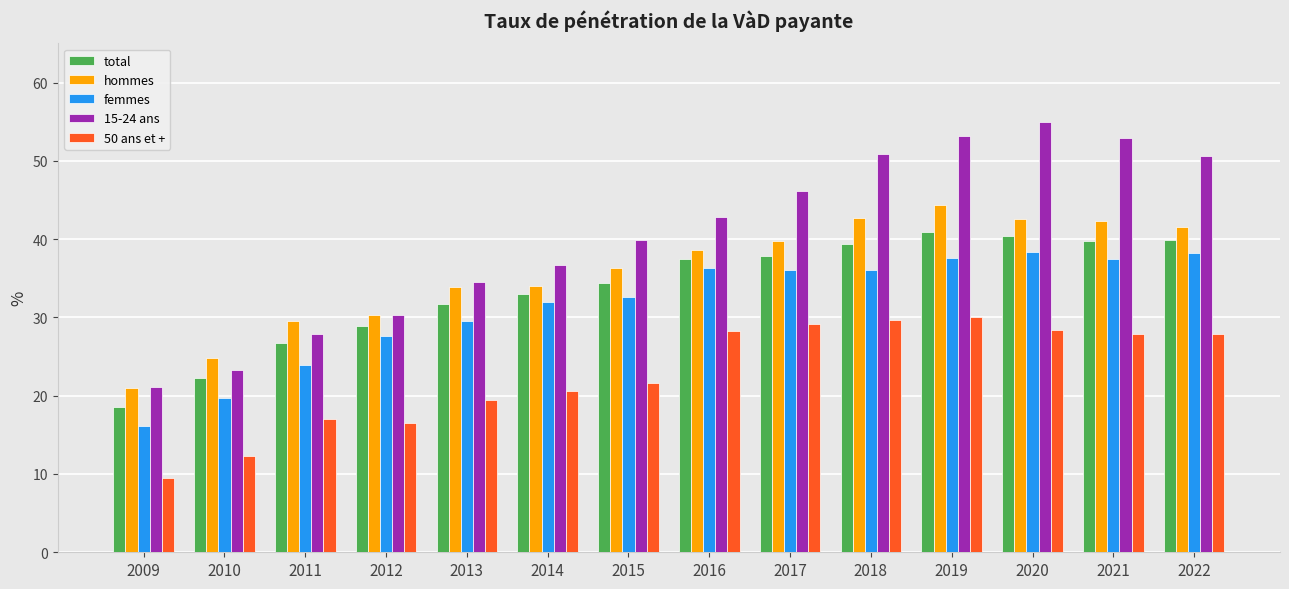

Between 2011 and 2013, which series saw the biggest shift?

15-24 ans